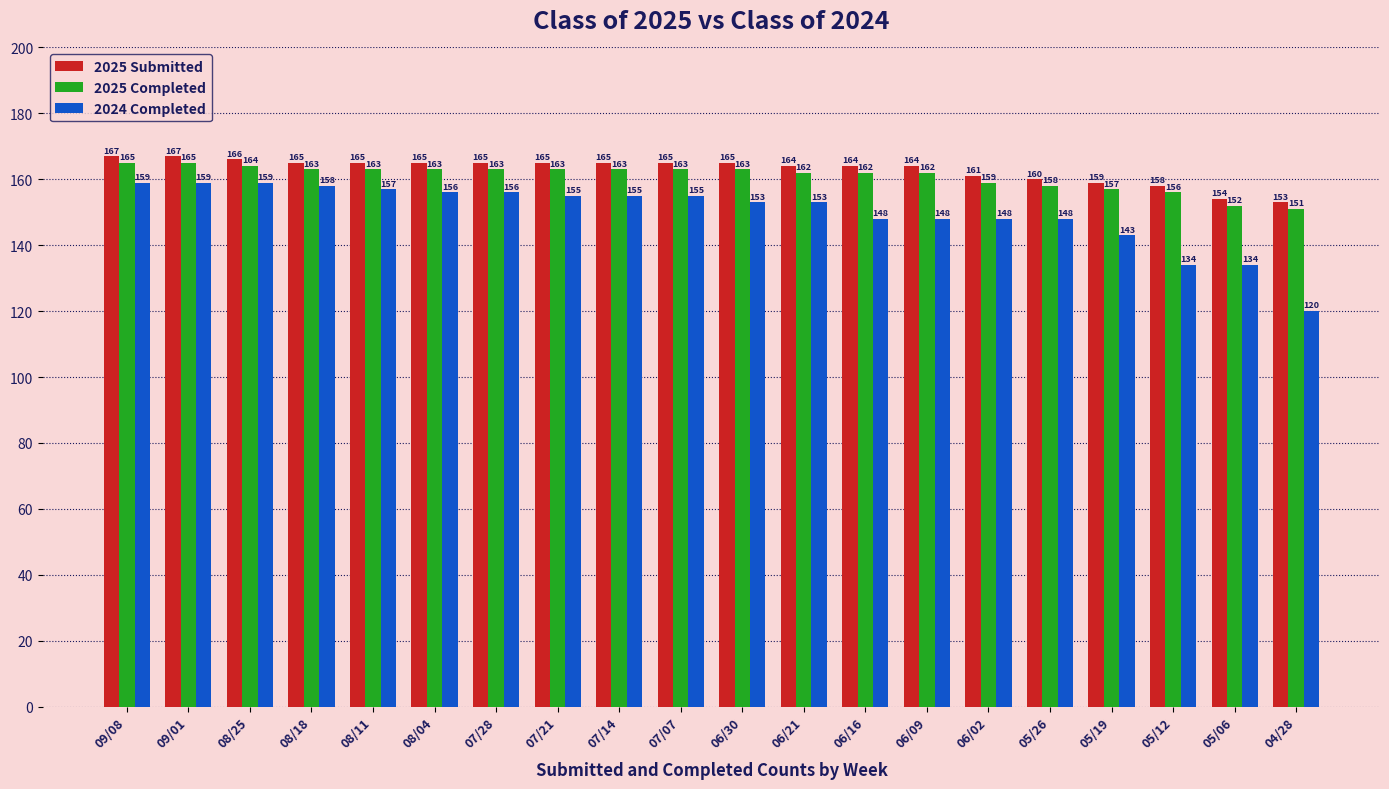

Count the number of data series in this chart.

3